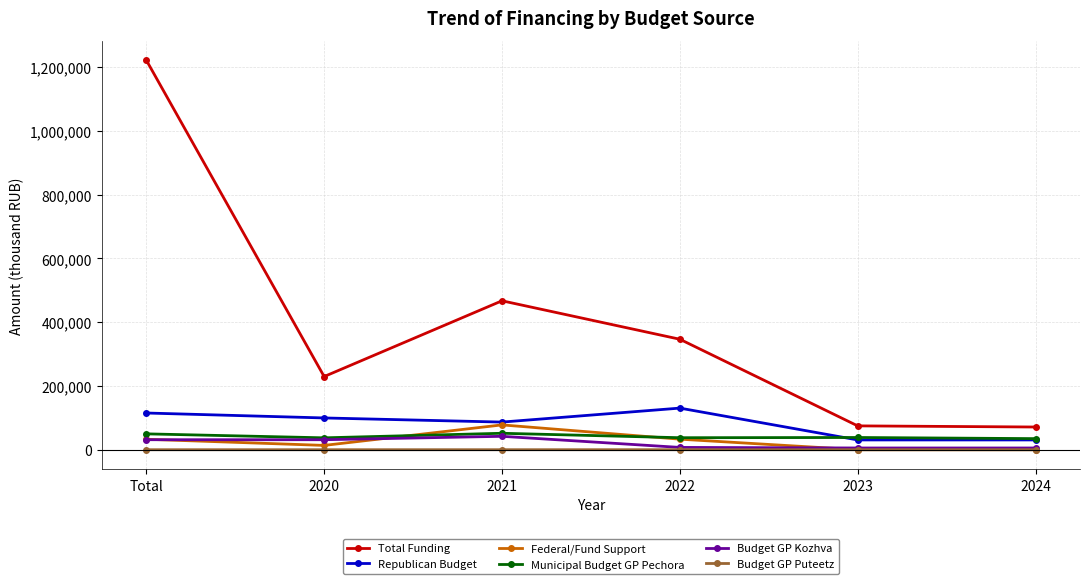

How many lines are shown in the chart?

6